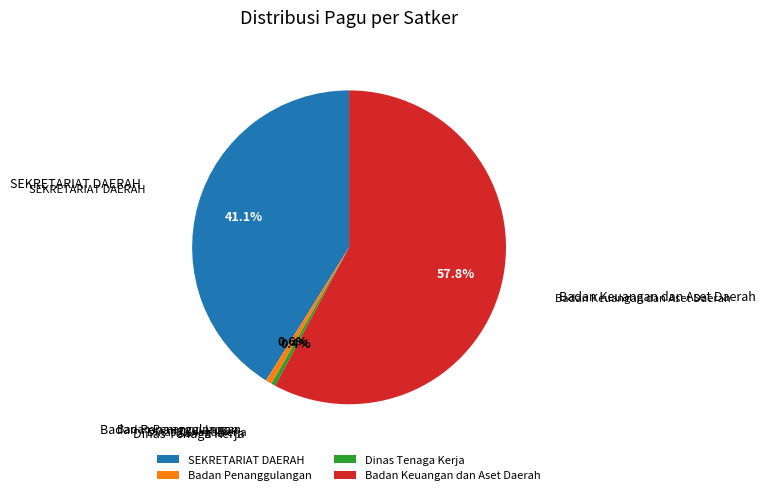

The Badan Keuangan dan Aset Daerah slice represents 1% of the pie. True or false?

False